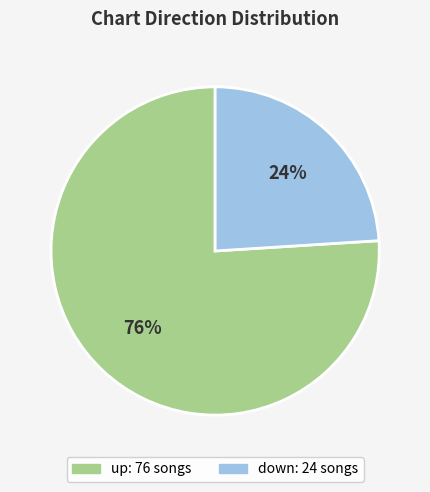

To the nearest percent, what portion does down represent?

24%